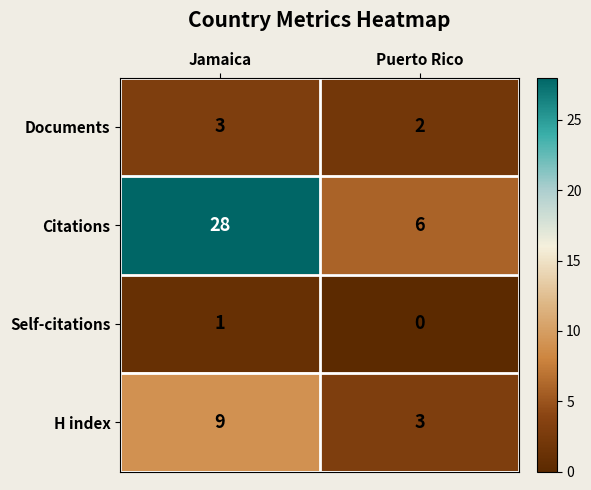

Rank the series at Jamaica from lowest to highest value.

Self-citations, Documents, H index, Citations